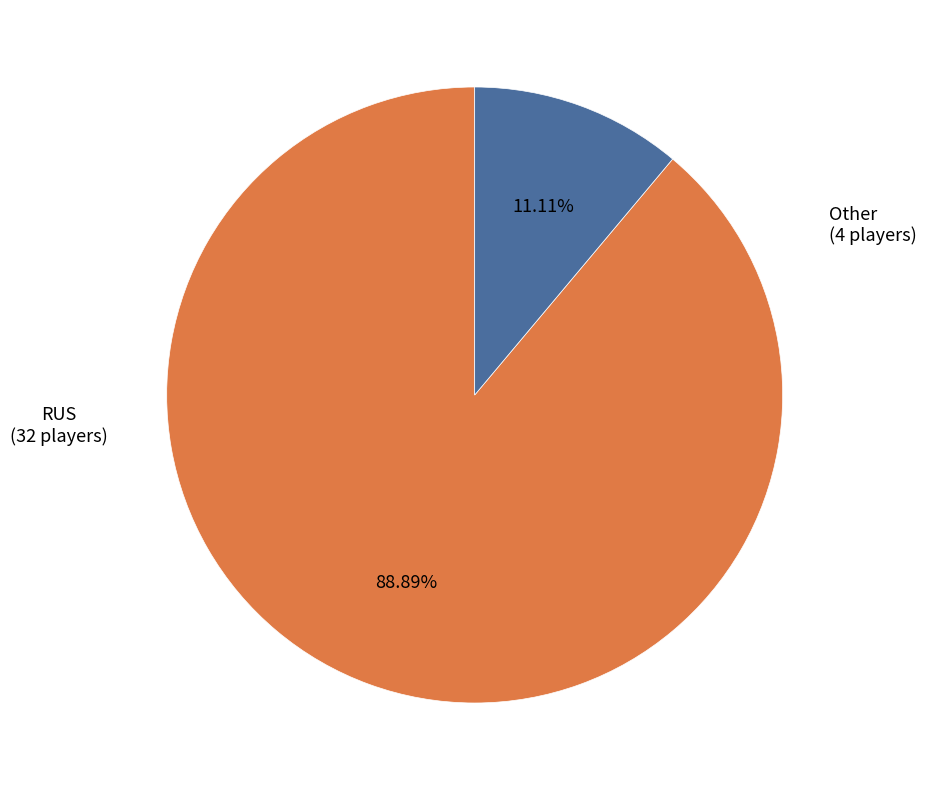

To the nearest percent, what is the difference between the largest and smallest slice percentages?

78%